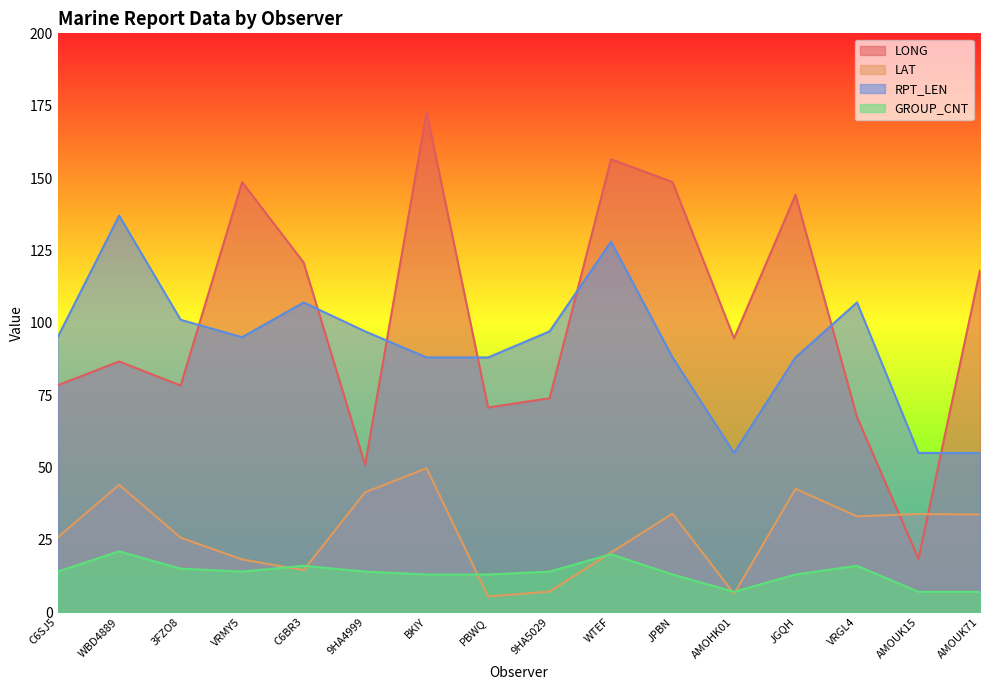

Is it true that LAT equals 8.3 at WTEF?

False